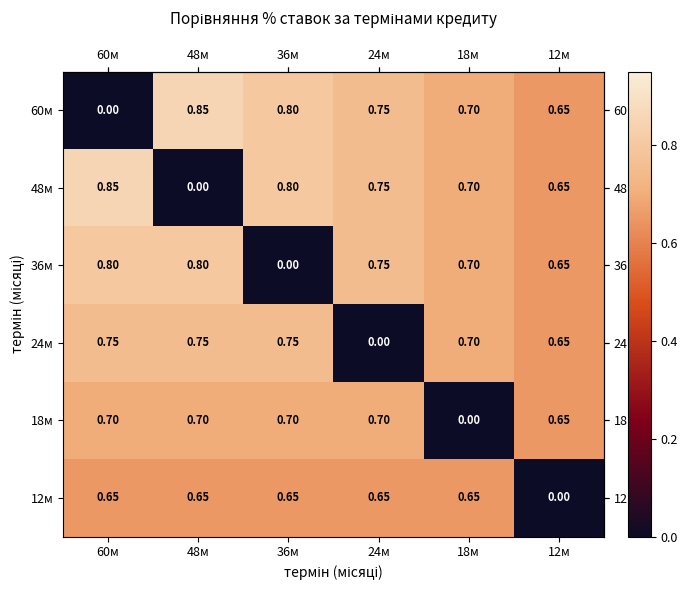

Is the value of 12м at 12м greater than the value of 60м at 24м?

No